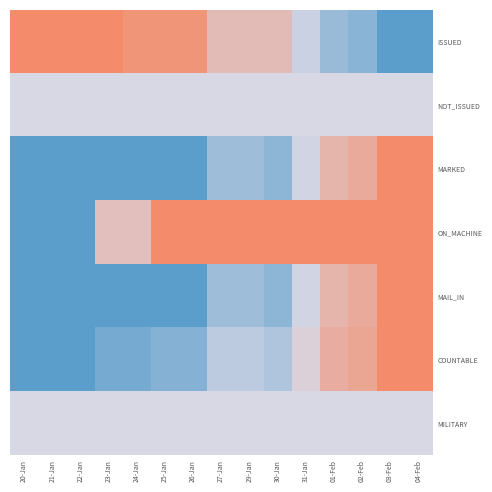

At which category is the sum across all series the highest?

03-Feb